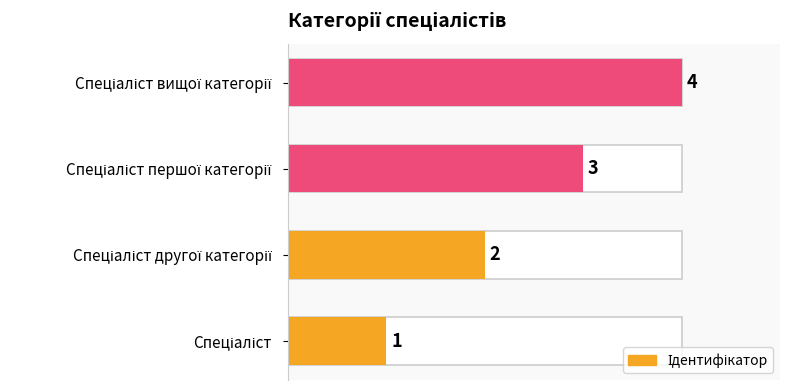

What is the difference between the maximum and minimum values?

3